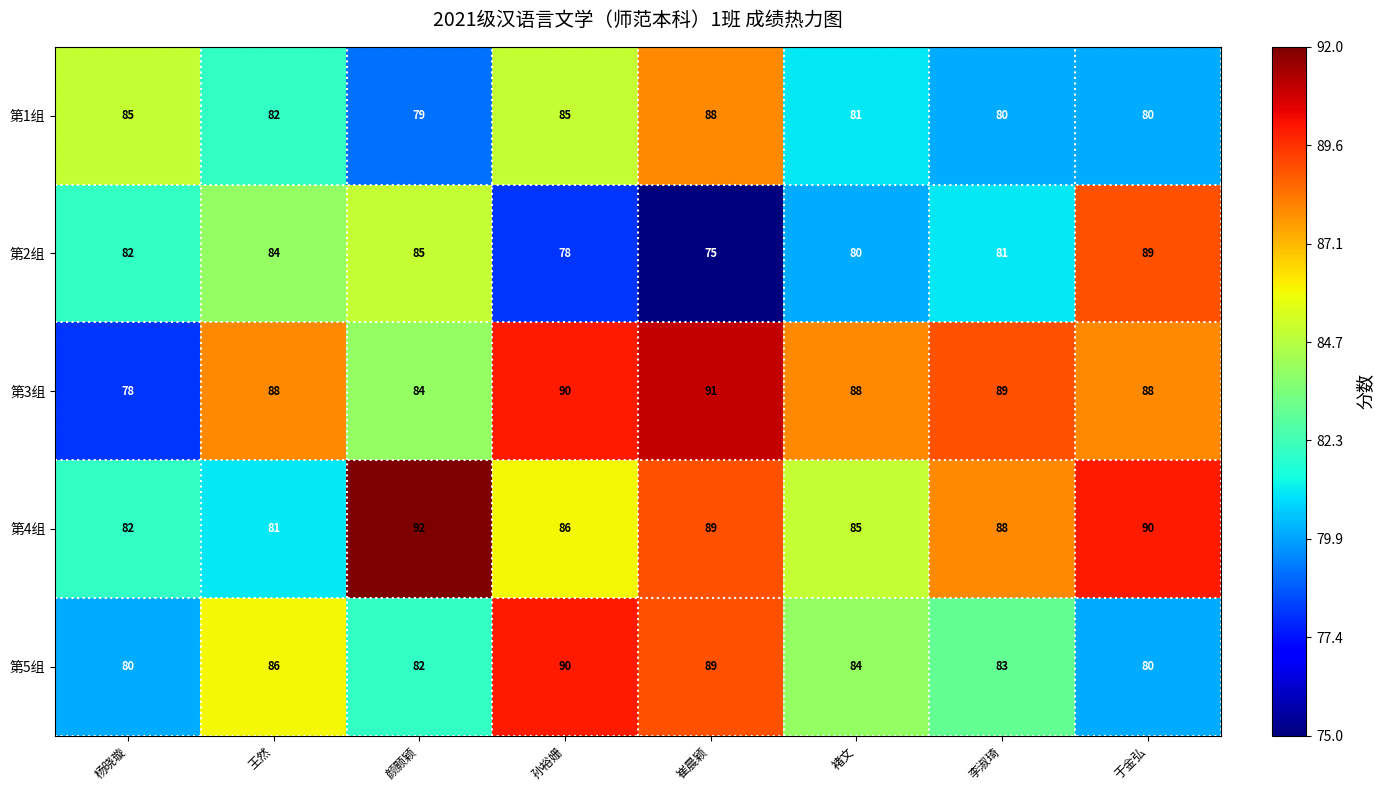

Which series has the largest total across all categories?

第3组